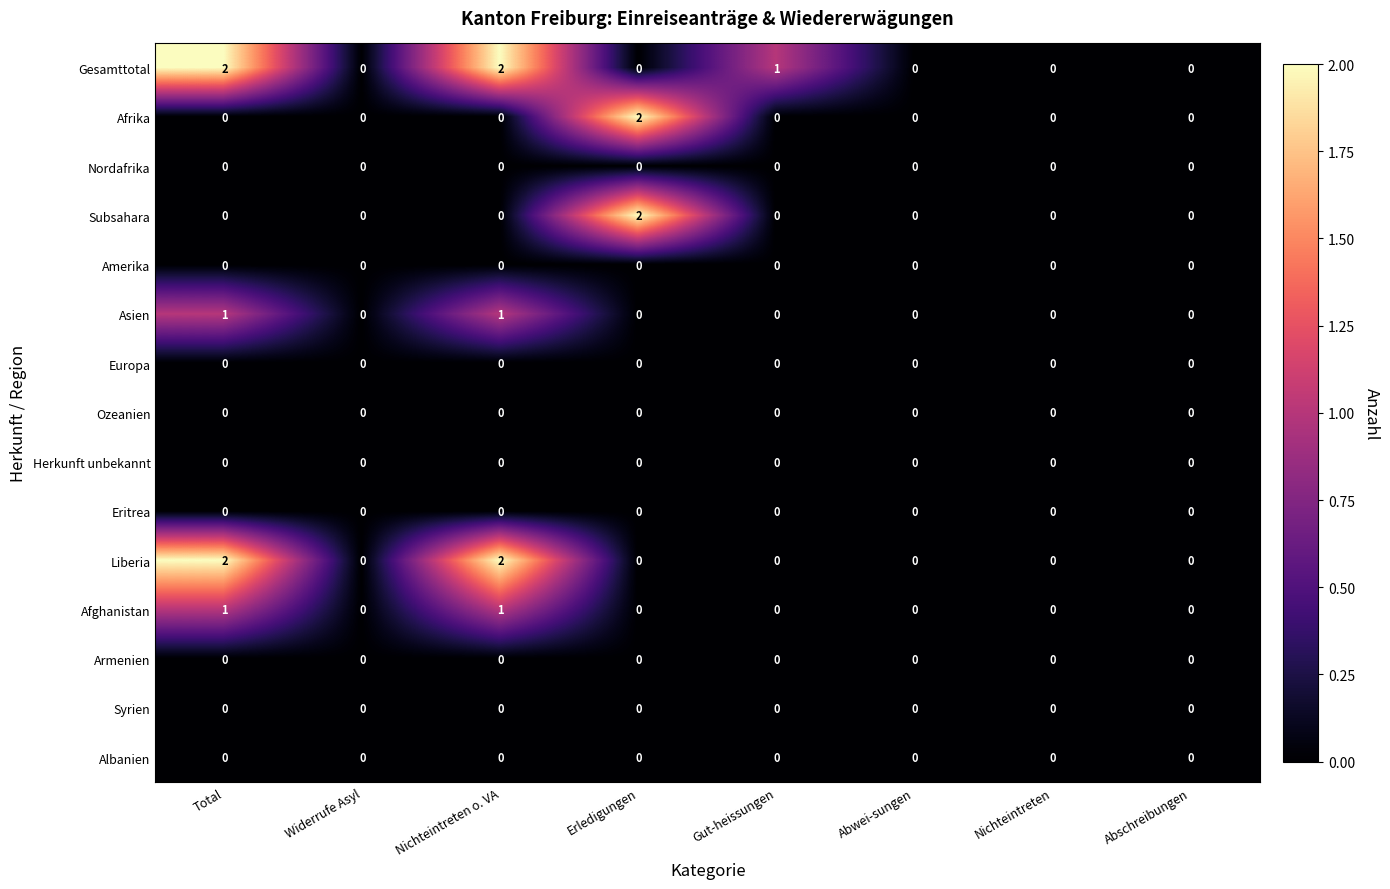

Which series has the largest total across all categories?

Gesamttotal